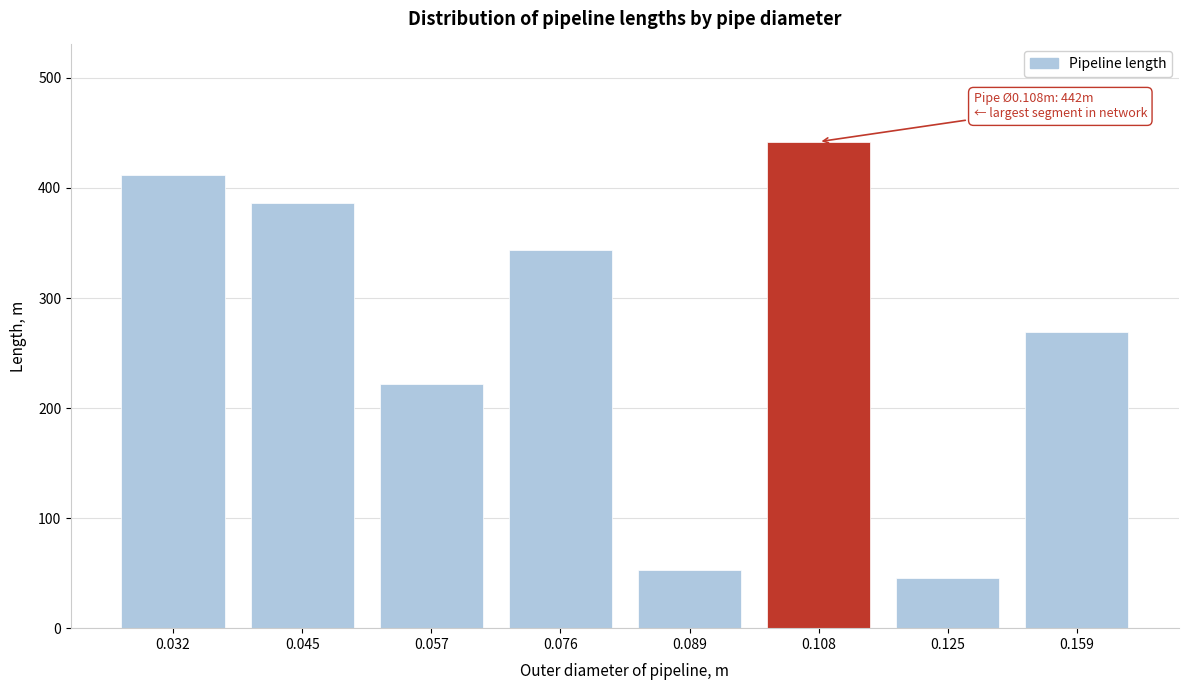

Reading left to right, what are all the values shown in this chart?

412	386	222	344	53	442	46	269